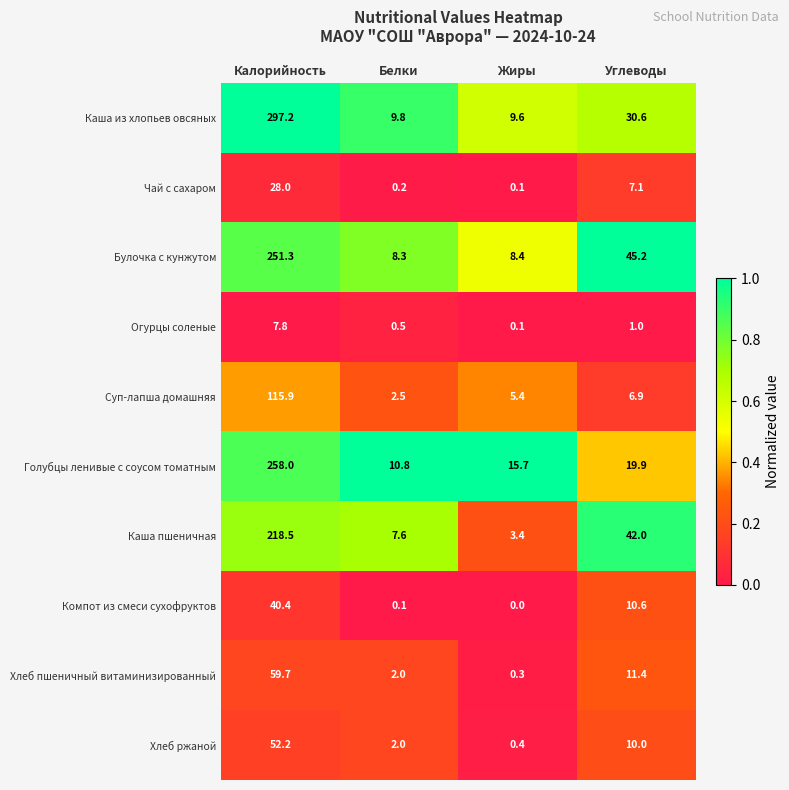

What is the approximate value of Каша из хлопьев овсяных at Углеводы?

30.6